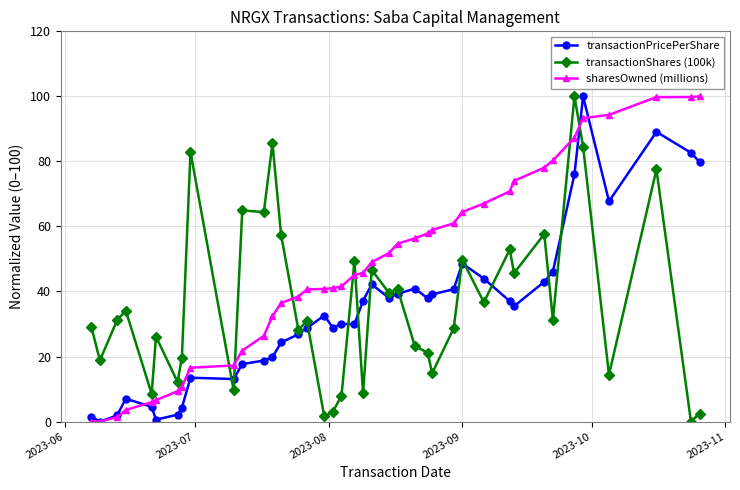

True or false: sharesOwned (millions) and transactionShares (100k) intersect in this chart.

True